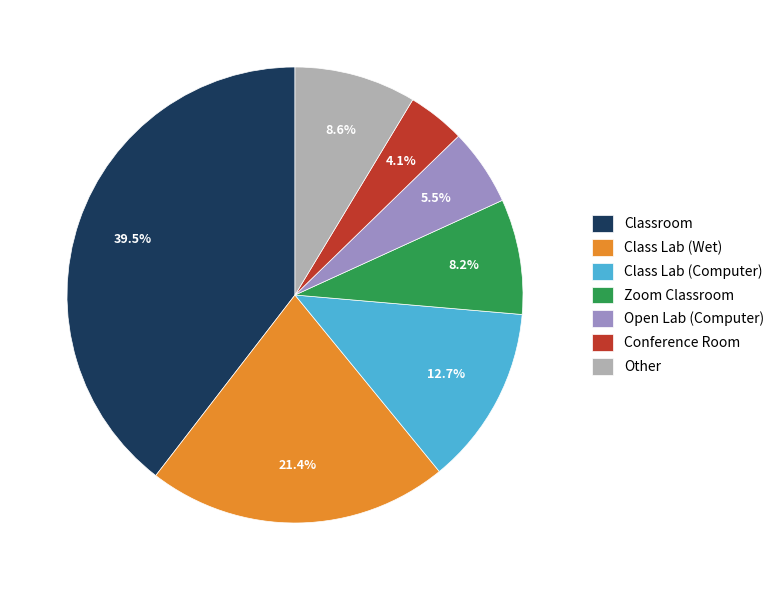

Combined, do Other and Class Lab (Wet) account for over 50%?

No